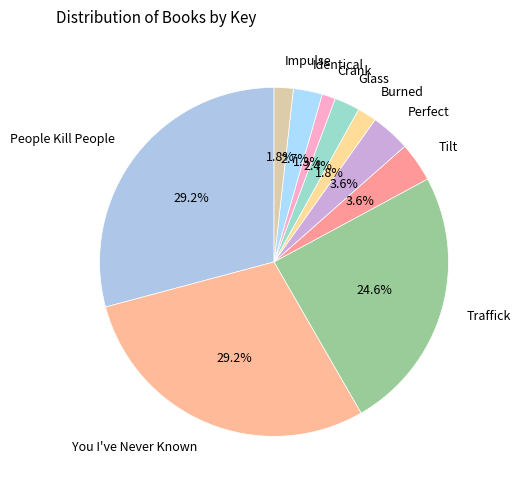

Count the number of slices in the pie.

10